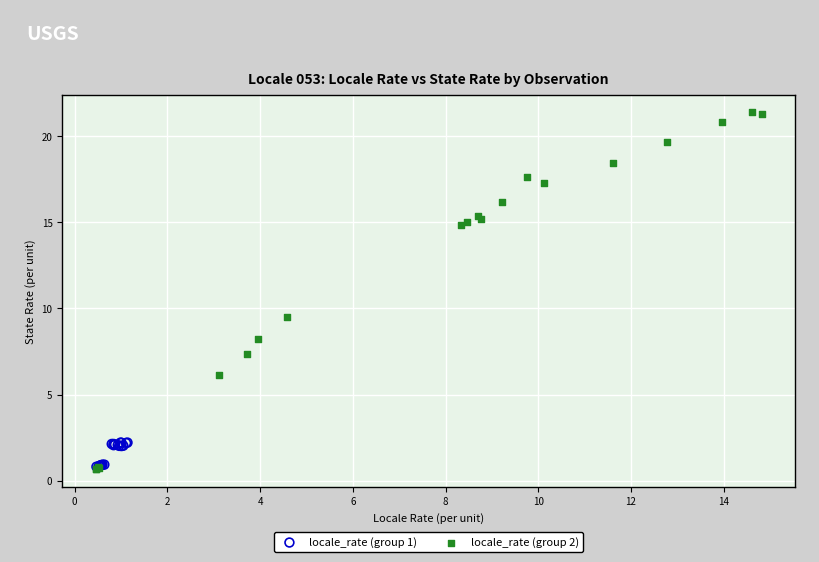

Which series reaches the maximum Y coordinate?

locale_rate (group 2)